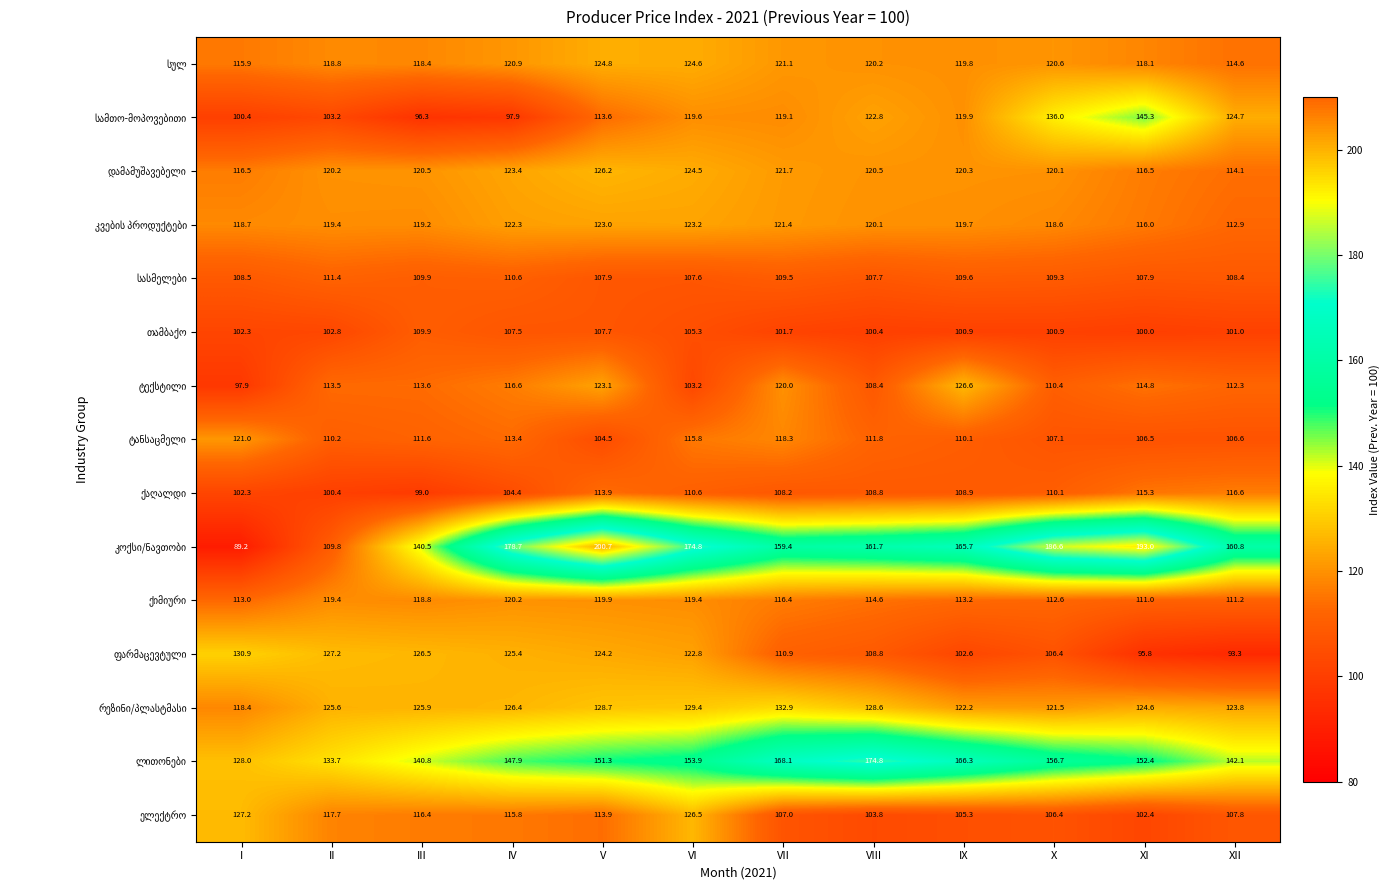

What is the spread (max minus min) of values at VII?

66.4